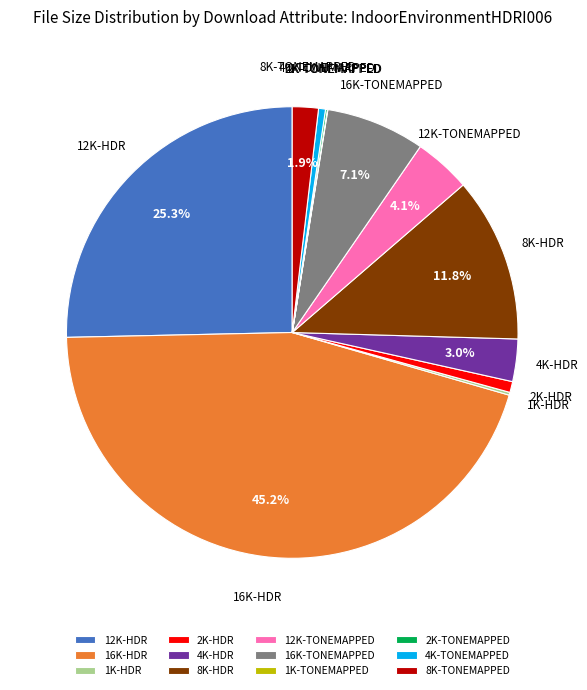

Between 8K-HDR and 4K-HDR, which is larger?

8K-HDR